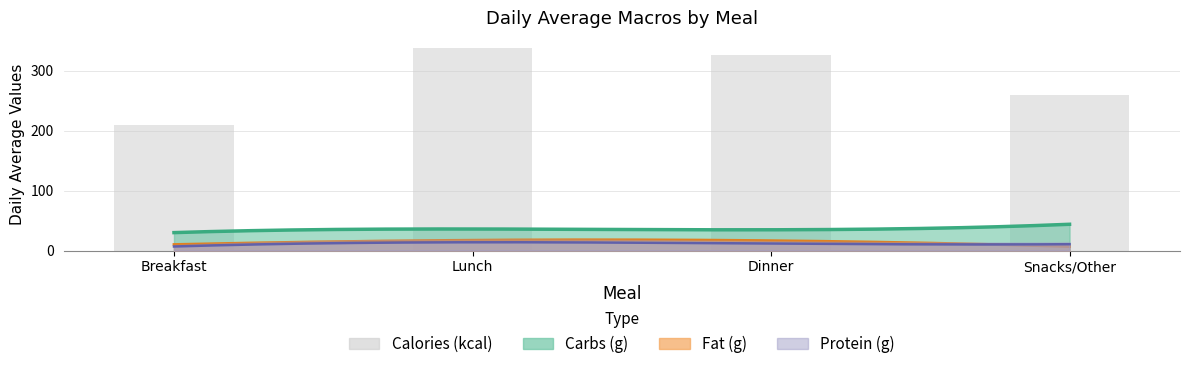

Approximately how many times larger is the value at Lunch compared to Snacks/Other?

1.3